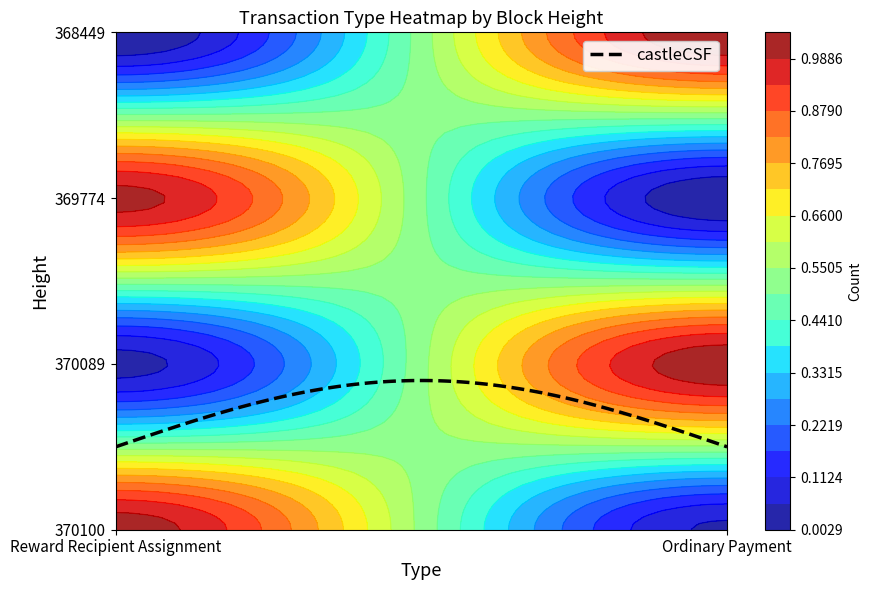

At which category is the sum across all series the highest?

Reward Recipient Assignment